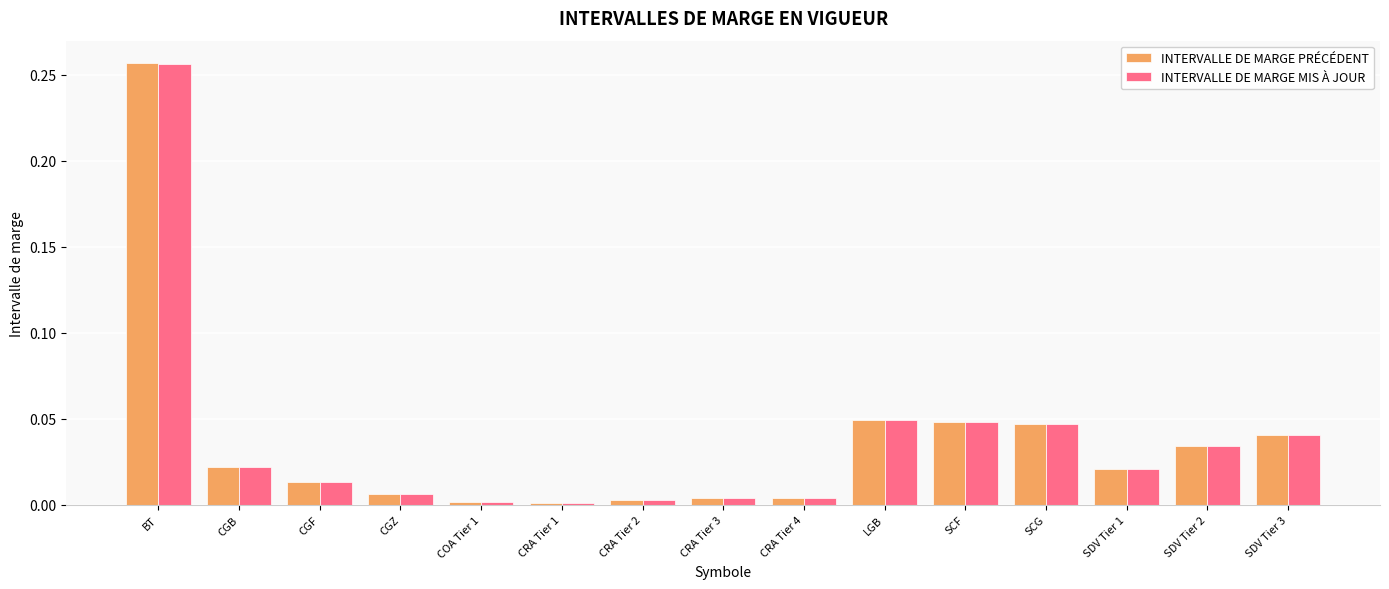

What is the sum of all INTERVALLE DE MARGE PRÉCÉDENT values?

0.6